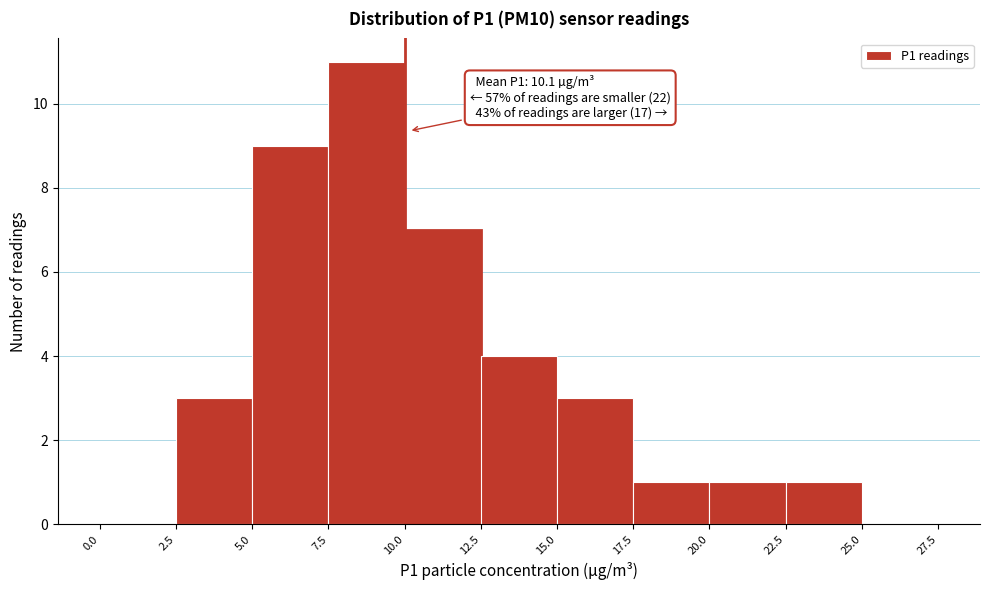

Over which range of the x-axis is the bar tallest?

7.5 to 10.0